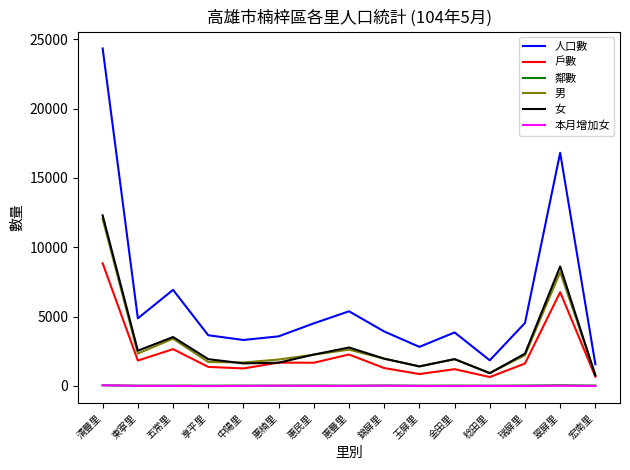

The 人口數 series shows 3653 at 享平里. True or false?

True